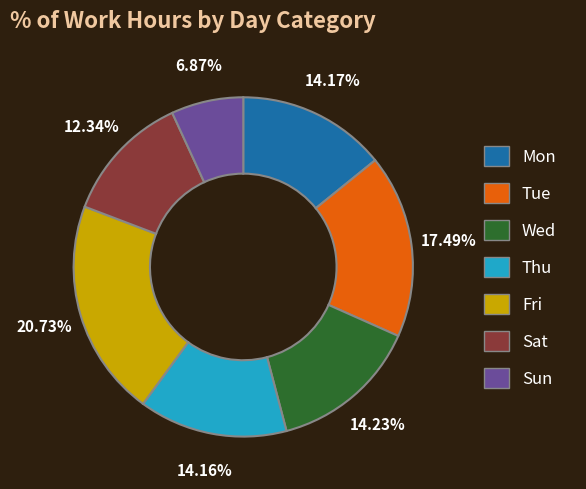

Is there a majority slice in this chart?

No